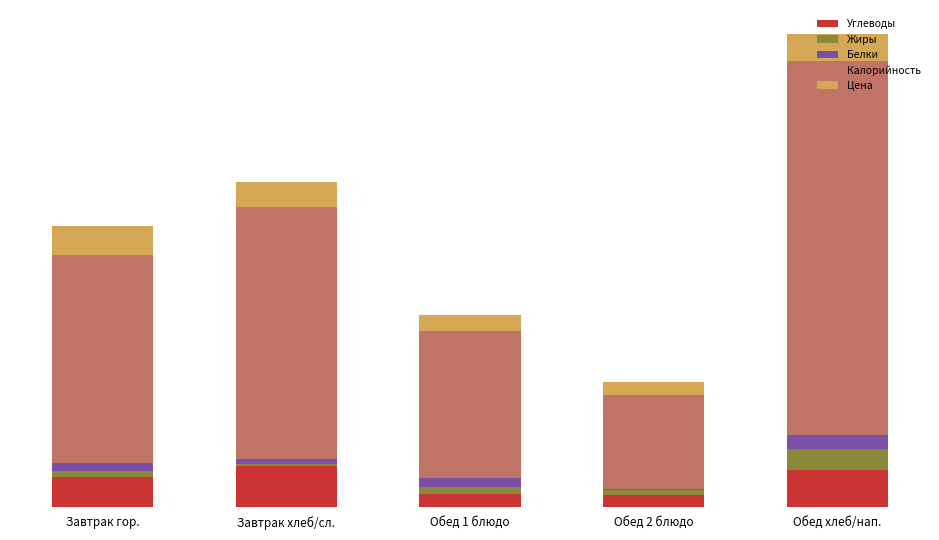

Are the bars horizontal?

No